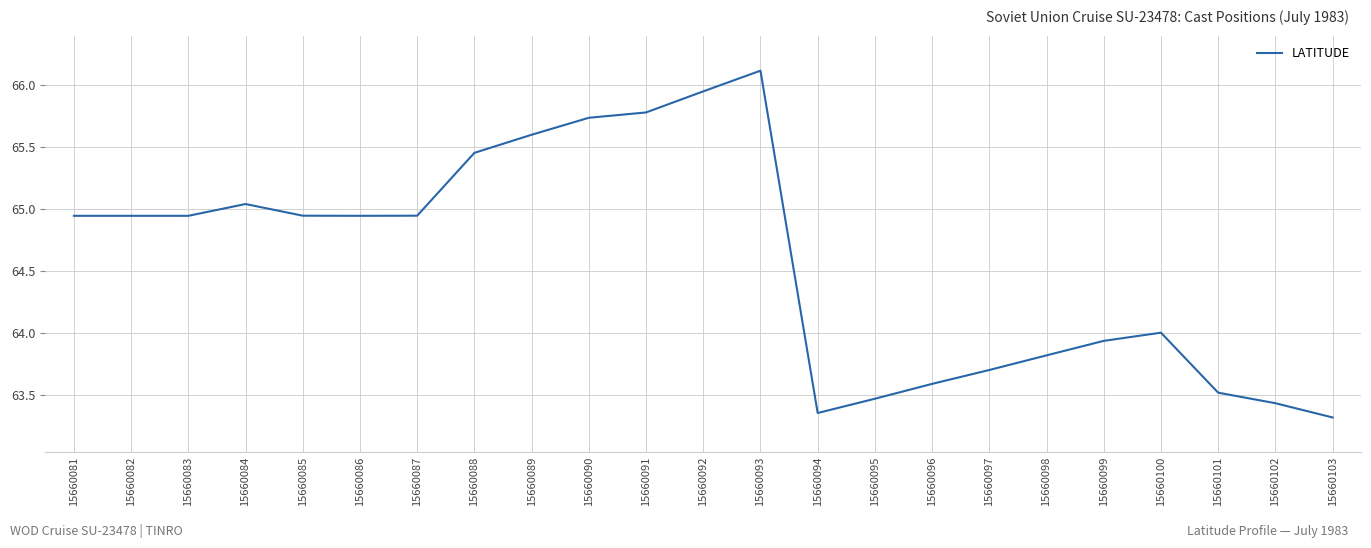

Which label corresponds to the largest value in the chart?

15660093